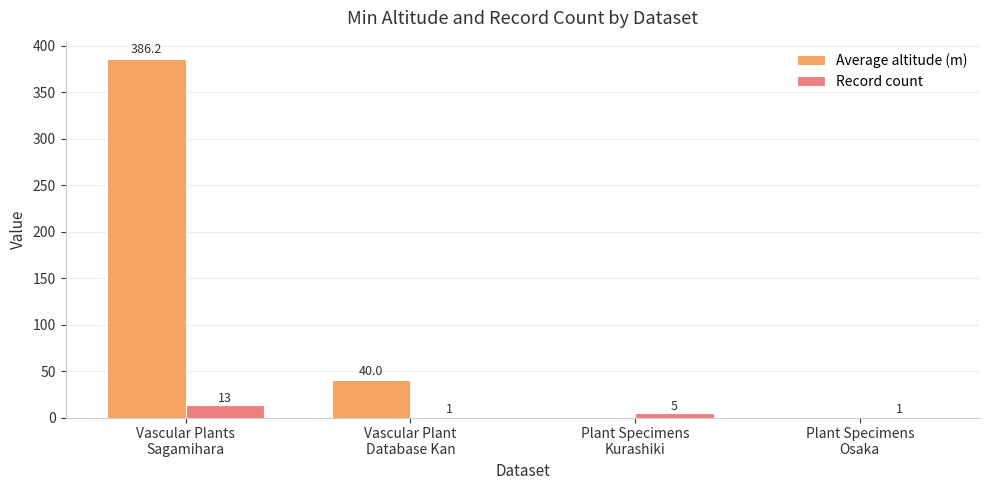

What is the sum of all Record count values?

20.0